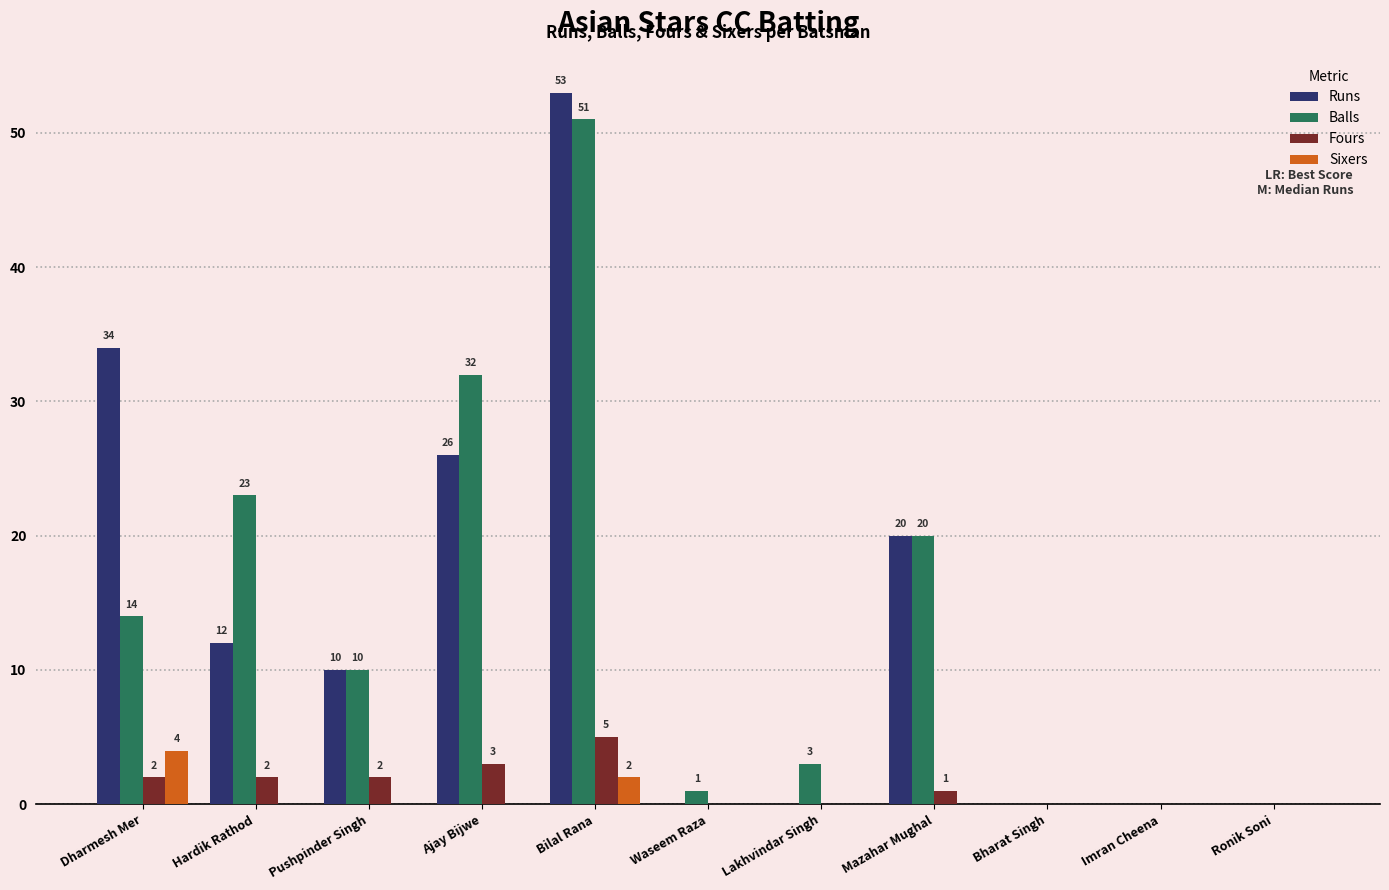

True or false: Runs has a value of 11 at Dharmesh Mer.

False